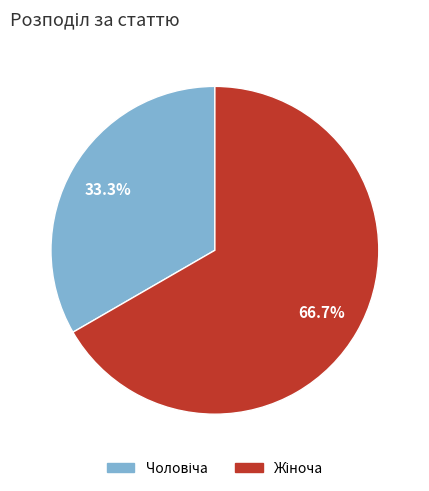

Is there any slice that represents more than half of the pie?

Yes